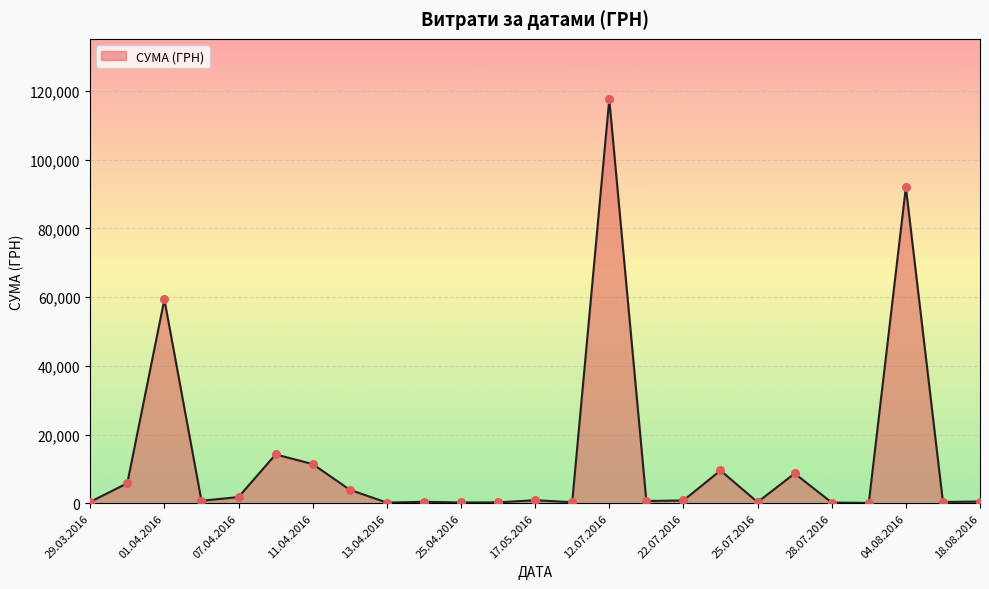

What is the difference between the maximum and minimum values?

117471.0